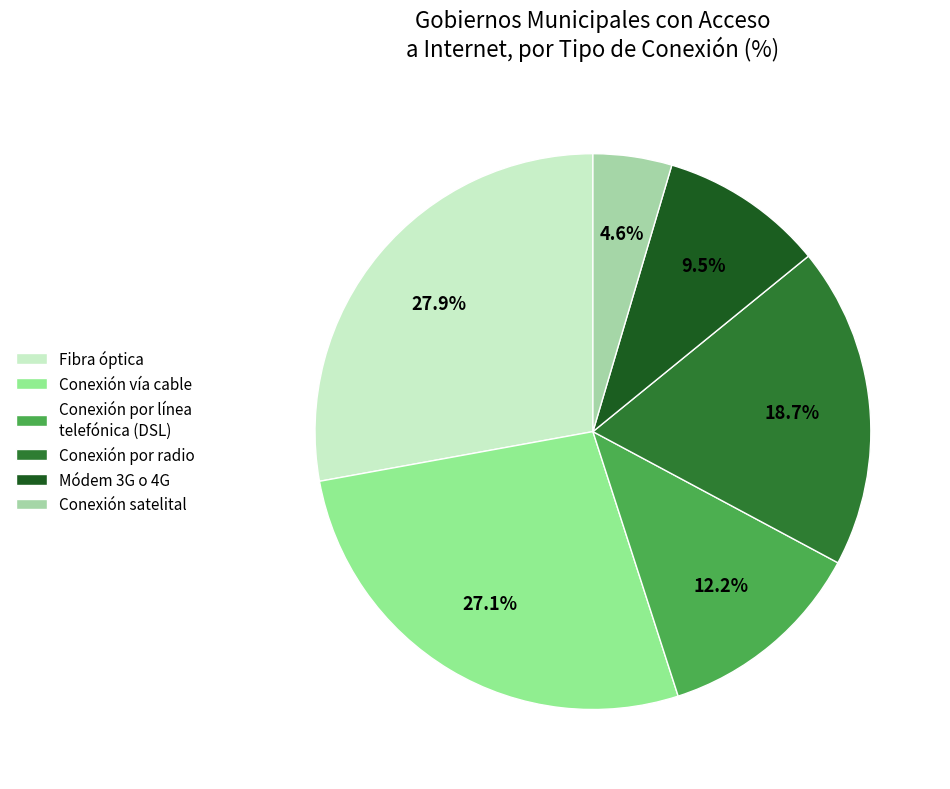

Count the number of slices in the pie.

6